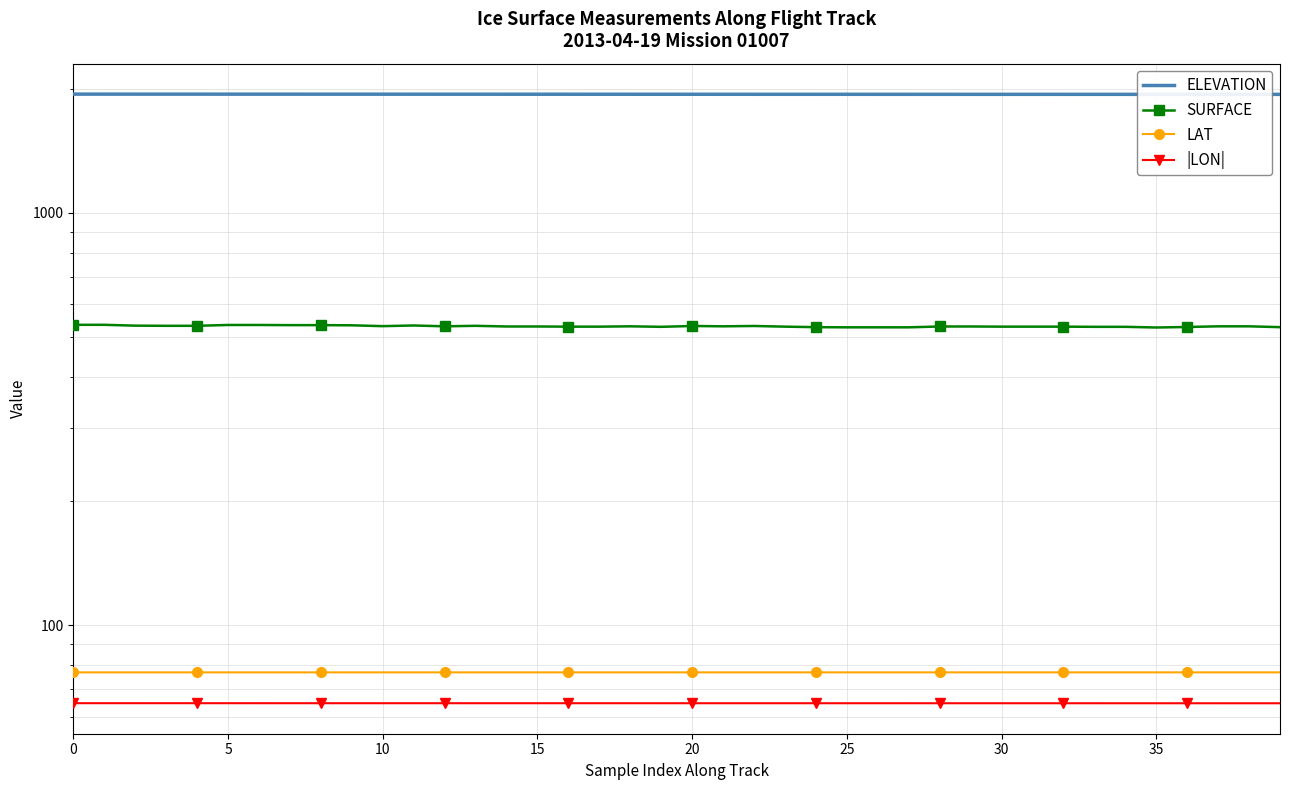

What are all the series names shown in the legend?

ELEVATION, SURFACE, LAT, |LON|